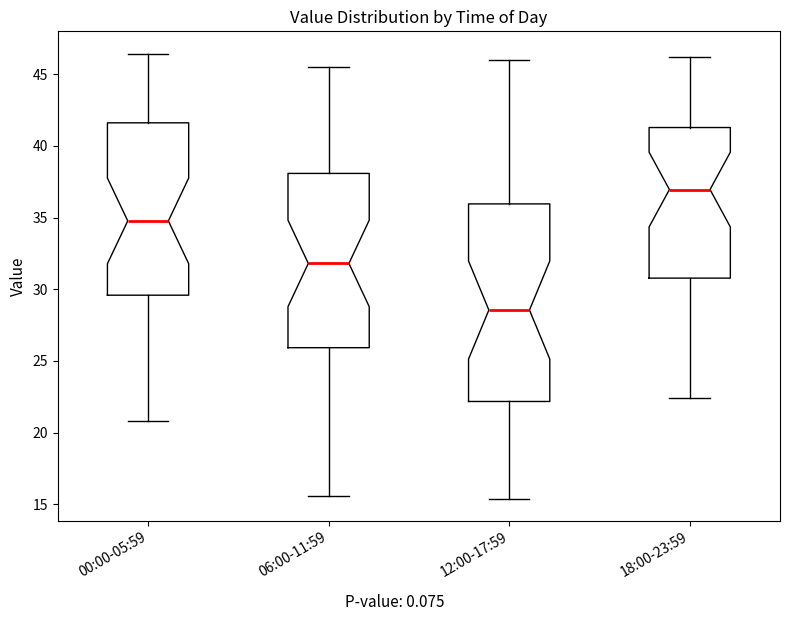

Where is the upper edge of the box for 18:00-23:59 on the y-axis? The values are not printed on the chart, so give them approximately, as read against the axis.

41.5